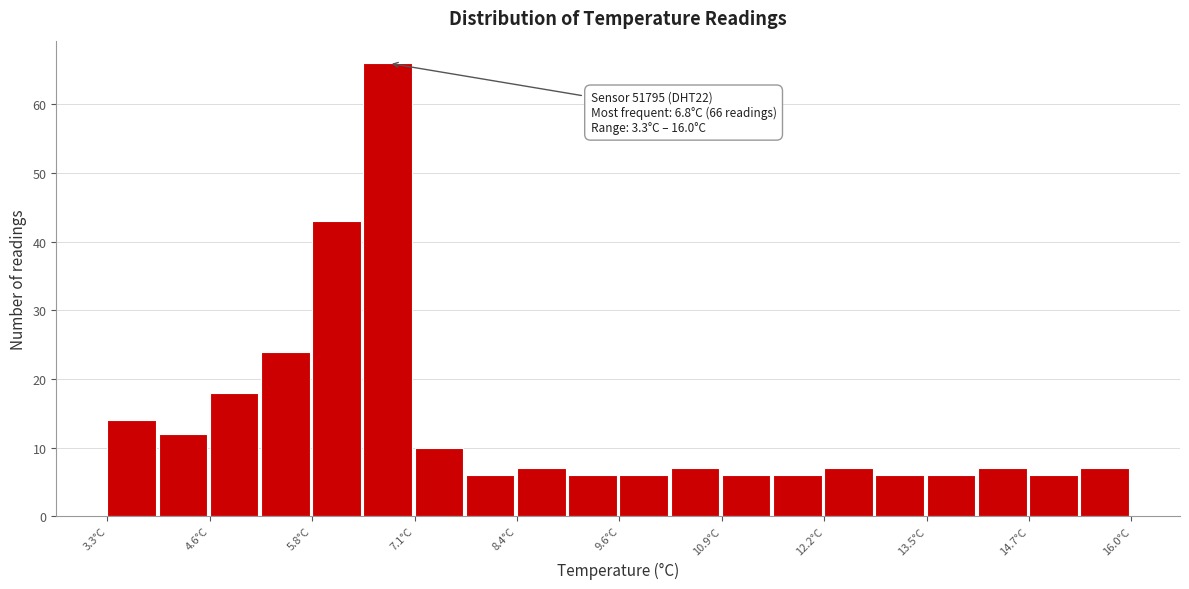

Around what value on the x-axis is the tallest bar? Give the approximate position of its centre, as read against the axis.

6.8